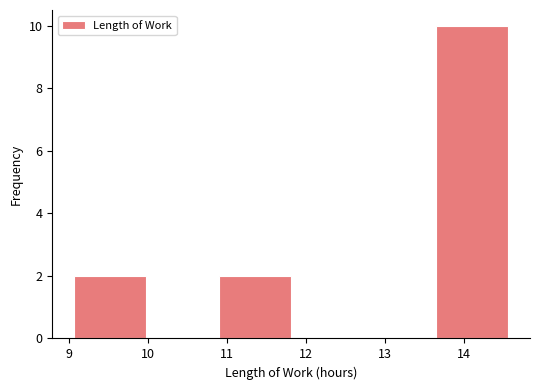

Reading left to right, transcribe this chart: for each bar, give the range it covers on the x-axis and its height. Neither the bar edges nor the heights are printed on the chart, so give them approximately, as read against the axes.

9.1 to 10.0: 2
10.0 to 10.9: 0
10.9 to 11.8: 2
11.8 to 12.7: 0
12.7 to 13.6: 0
13.6 to 14.6: 10